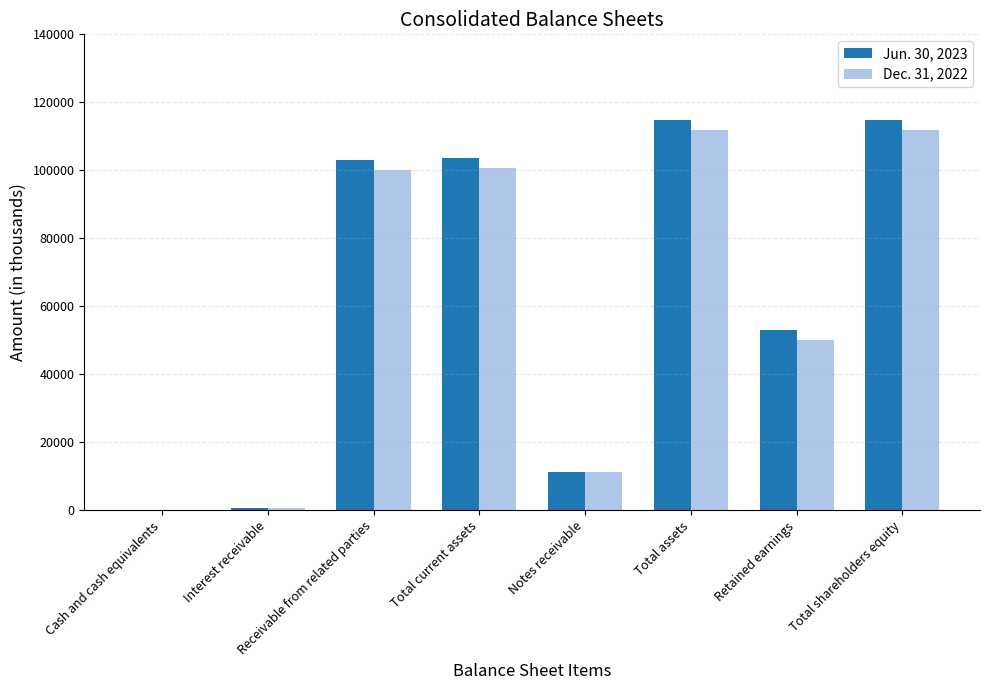

Is it true that Jun. 30, 2023 equals 103030 at Receivable from related parties?

True